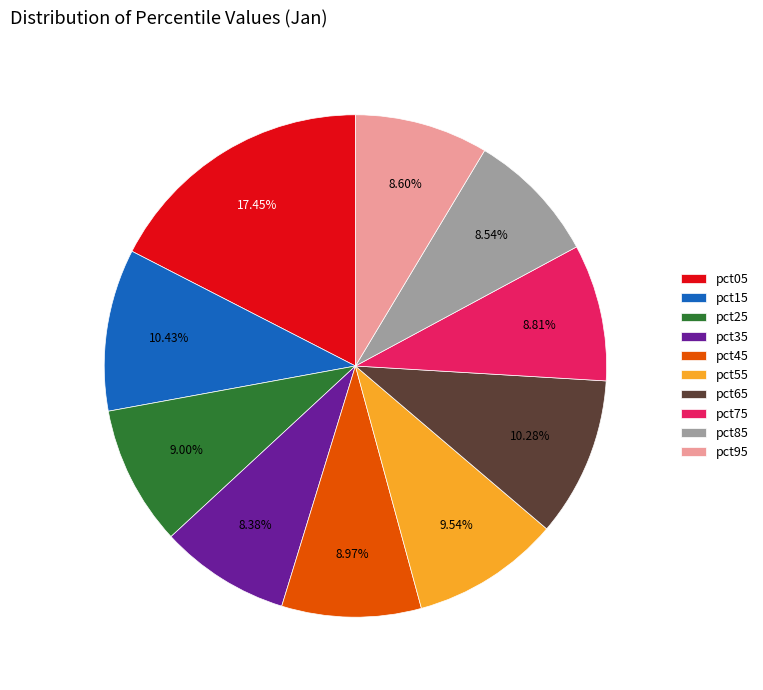

The pct15 slice represents 23% of the pie. True or false?

False